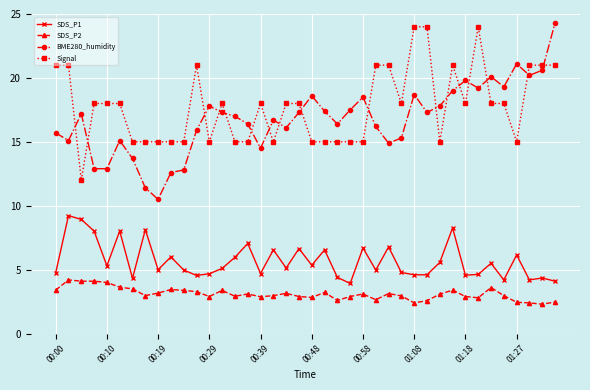

At how many categories does at least one series exceed 2?

40